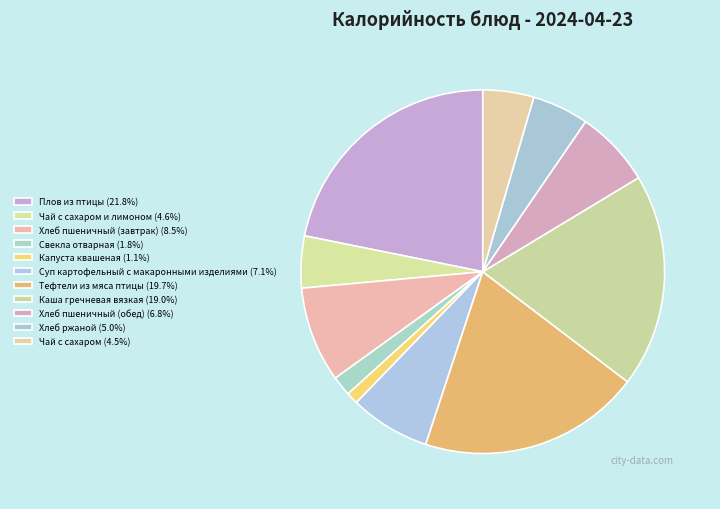

How many segments does this pie chart have?

11